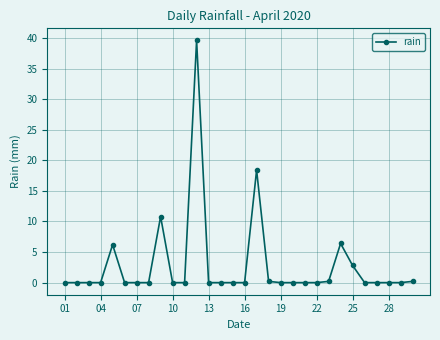

What is the greatest value displayed?

39.6